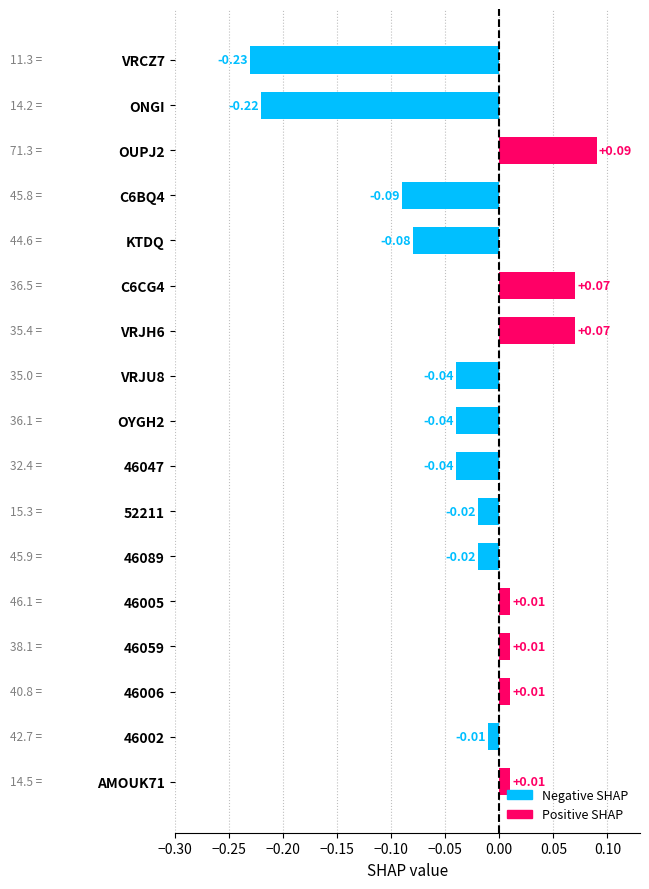

Between 46002 and 46047, which is larger?

46002